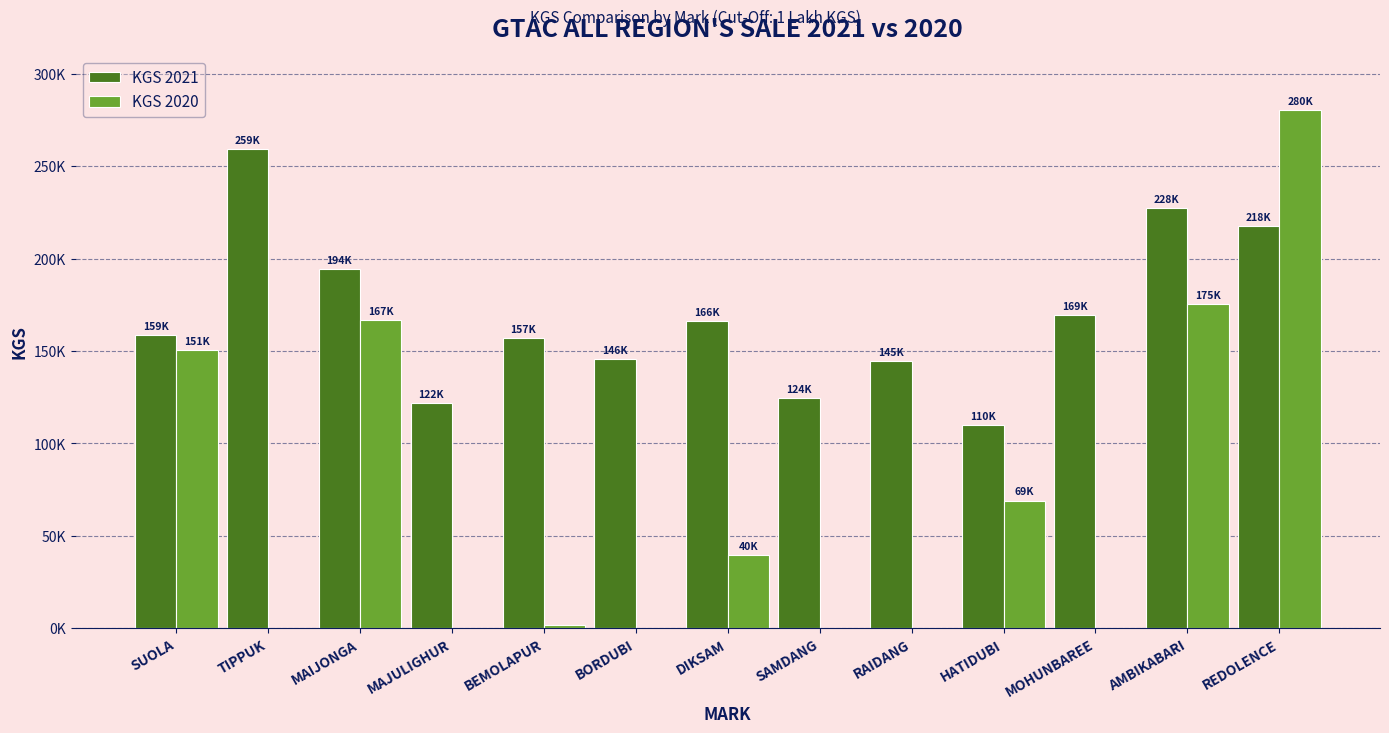

At how many categories does at least one series exceed 133807?

10